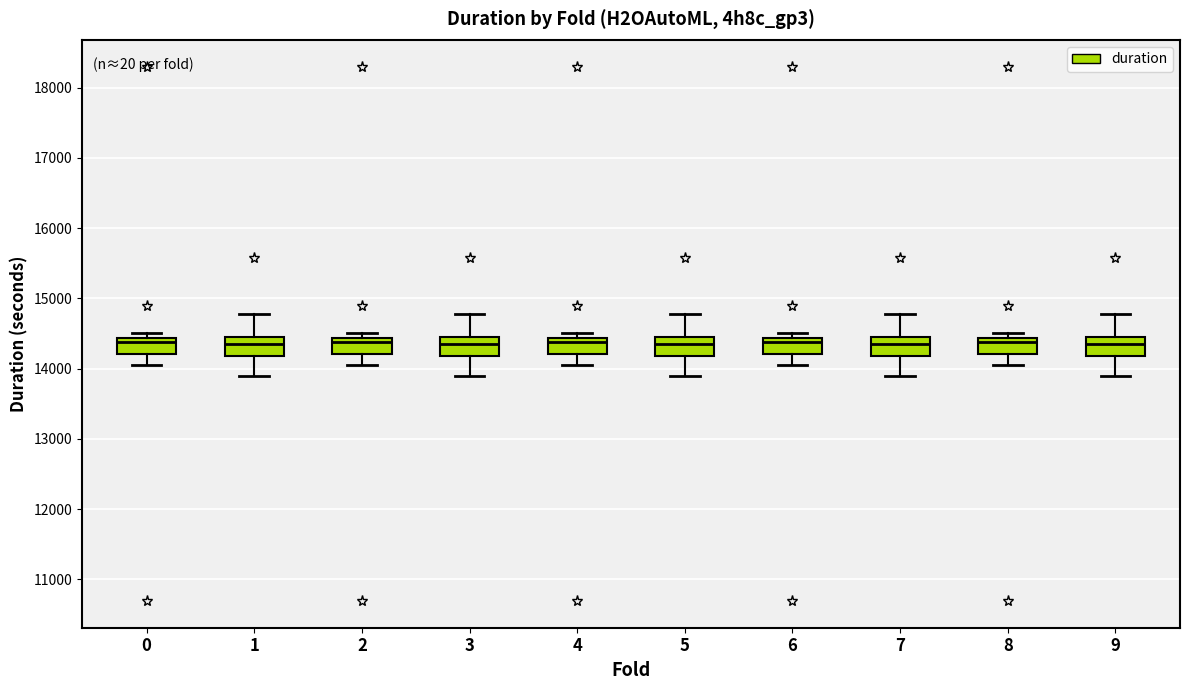

Reading left to right, read every box against the y-axis: the position of its median line, the range the box covers, and the ends of its whiskers. The values are not printed on the chart, so give them approximately, as read against the axis.

0: median 14400 (just below the box's upper edge), box 14200 to 14400, whiskers 14100 to 14500
1: median 14400, box 14200 to 14500, whiskers 13900 to 14800
2: median 14400 (just below the box's upper edge), box 14200 to 14400, whiskers 14100 to 14500
3: median 14400, box 14200 to 14500, whiskers 13900 to 14800
4: median 14400 (just below the box's upper edge), box 14200 to 14400, whiskers 14100 to 14500
5: median 14400, box 14200 to 14500, whiskers 13900 to 14800
6: median 14400 (just below the box's upper edge), box 14200 to 14400, whiskers 14100 to 14500
7: median 14400, box 14200 to 14500, whiskers 13900 to 14800
8: median 14400 (just below the box's upper edge), box 14200 to 14400, whiskers 14100 to 14500
9: median 14400, box 14200 to 14500, whiskers 13900 to 14800